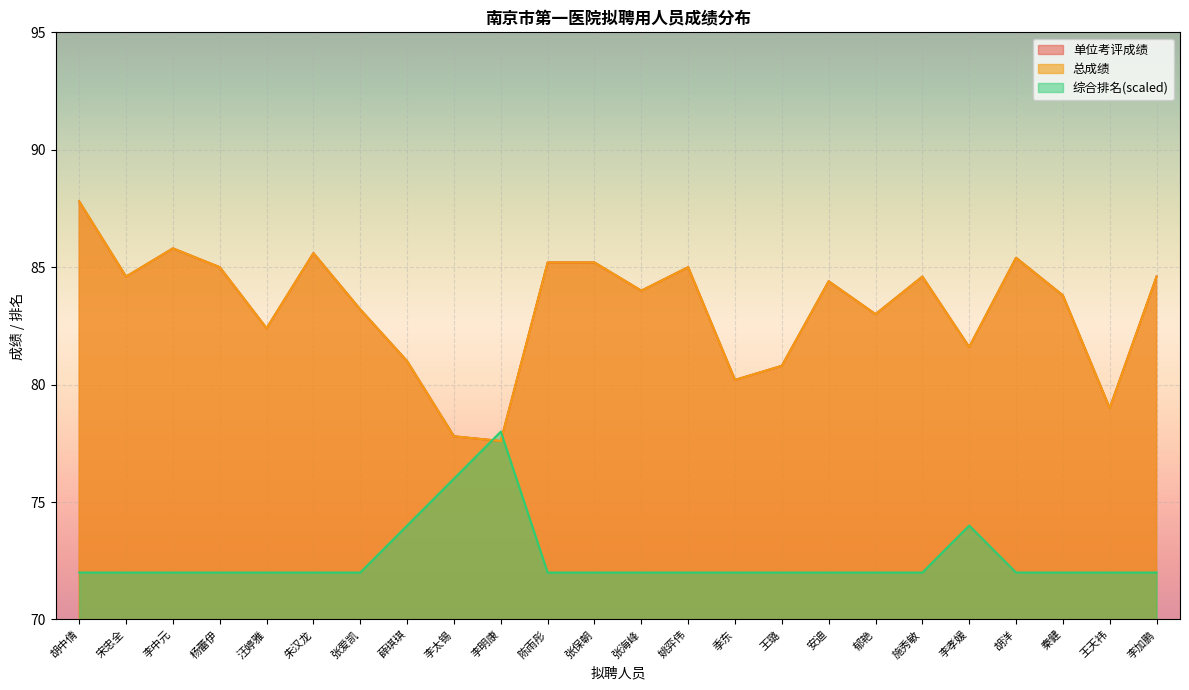

At how many categories does at least one series exceed 73?

24